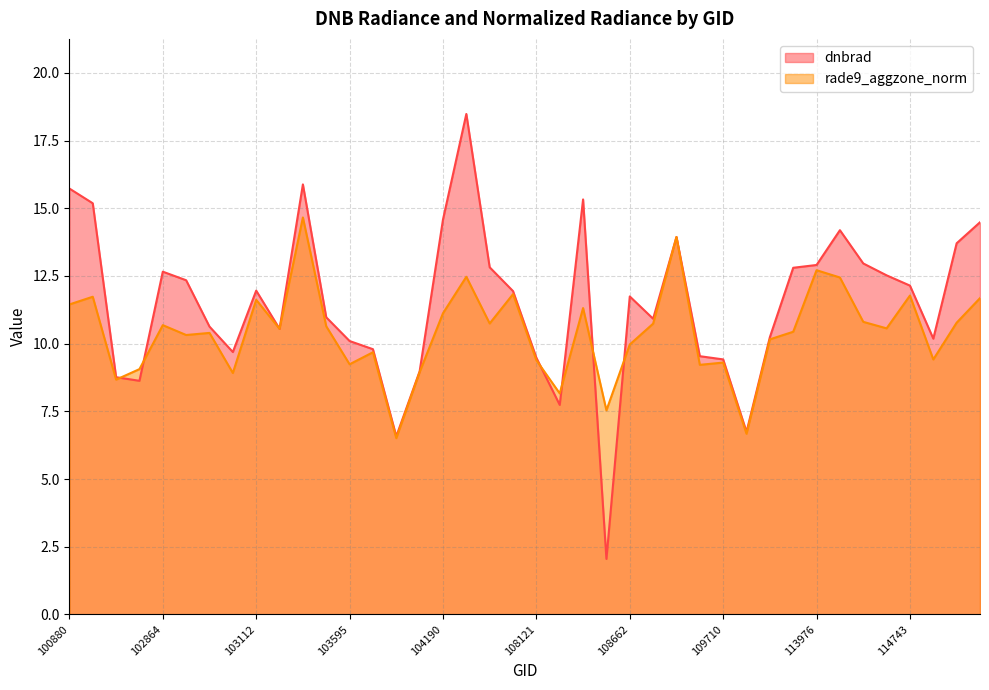

What is the value of the dnbrad point at the 17th from the left?

14.6